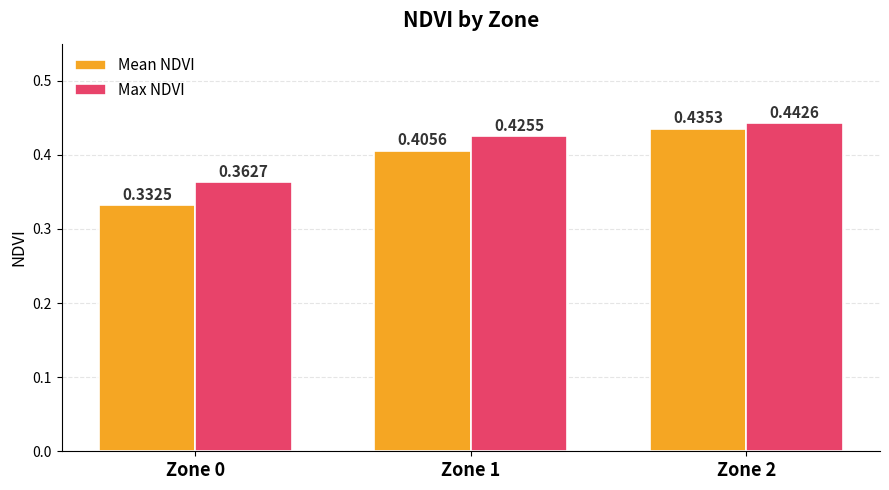

The value of Mean NDVI at Zone 2 is 0.7. True or false?

False